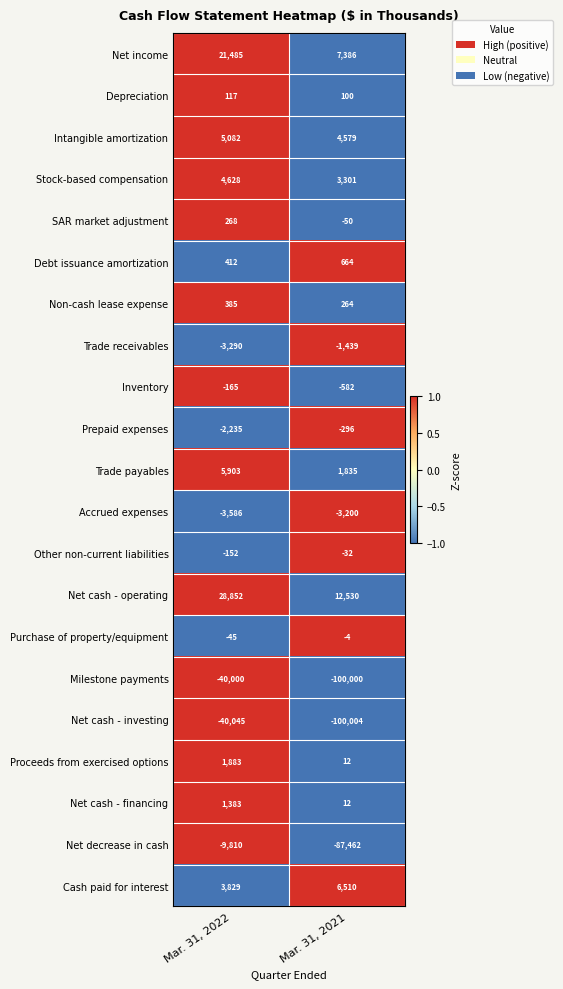

At Mar. 31, 2022, list the series in order from largest to smallest.

Net cash - operating, Net income, Trade payables, Intangible amortization, Stock-based compensation, Cash paid for interest, Proceeds from exercised options, Net cash - financing, Debt issuance amortization, Non-cash lease expense, SAR market adjustment, Depreciation, Purchase of property/equipment, Other non-current liabilities, Inventory, Prepaid expenses, Trade receivables, Accrued expenses, Net decrease in cash, Milestone payments, Net cash - investing